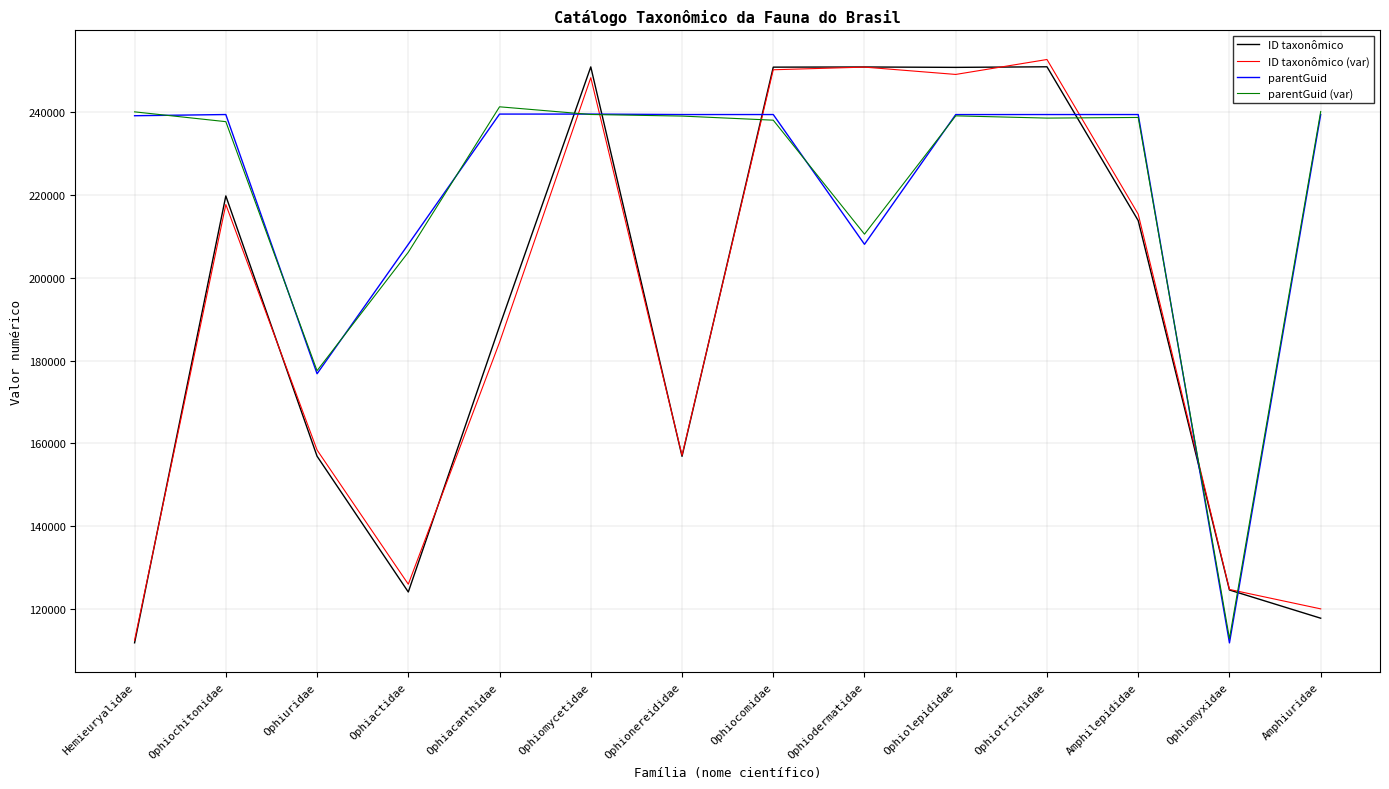

The parentGuid series shows 395346.9 at Ophionereididae. True or false?

False